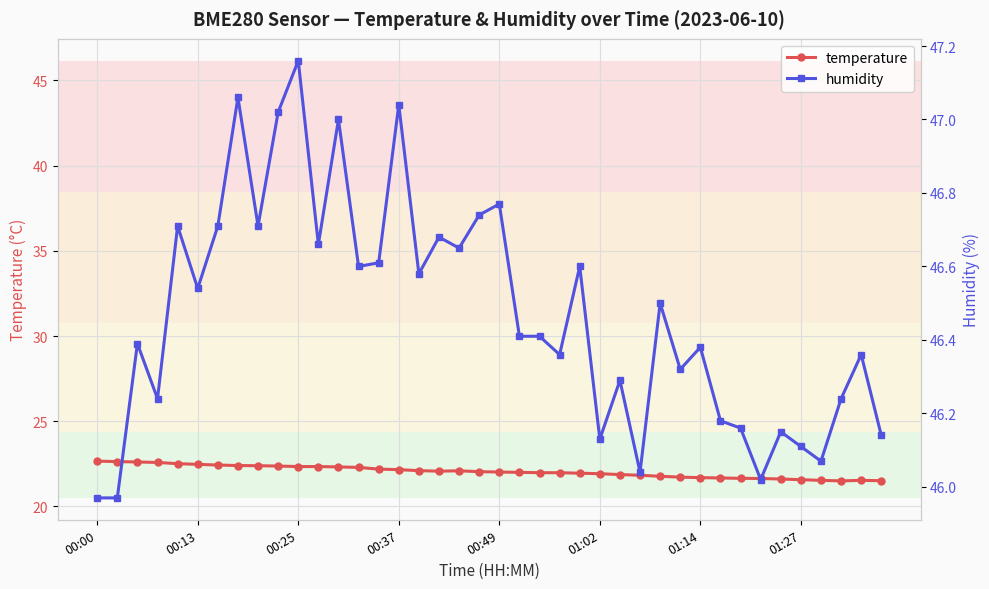

What is the maximum value for temperature?

22.7